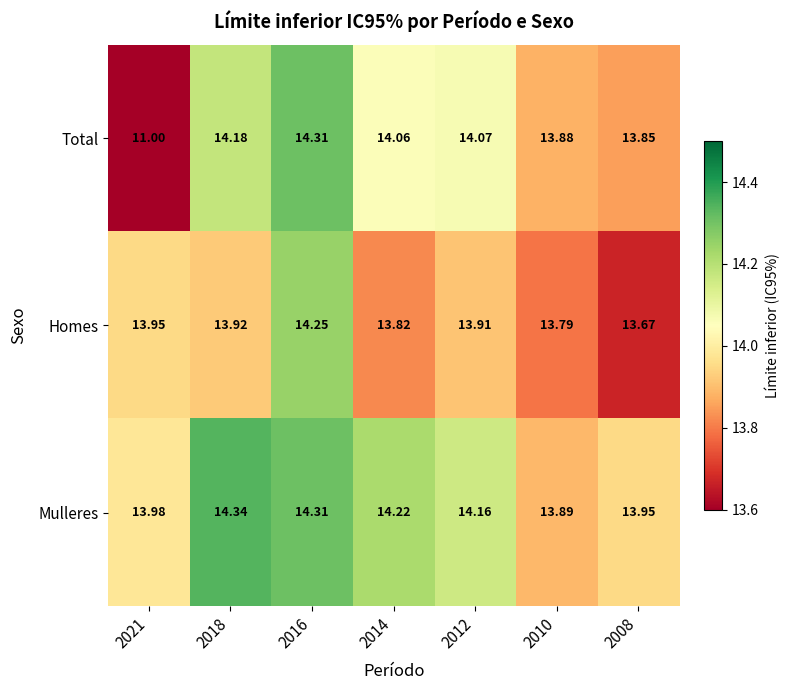

How many series are shown in this chart?

3